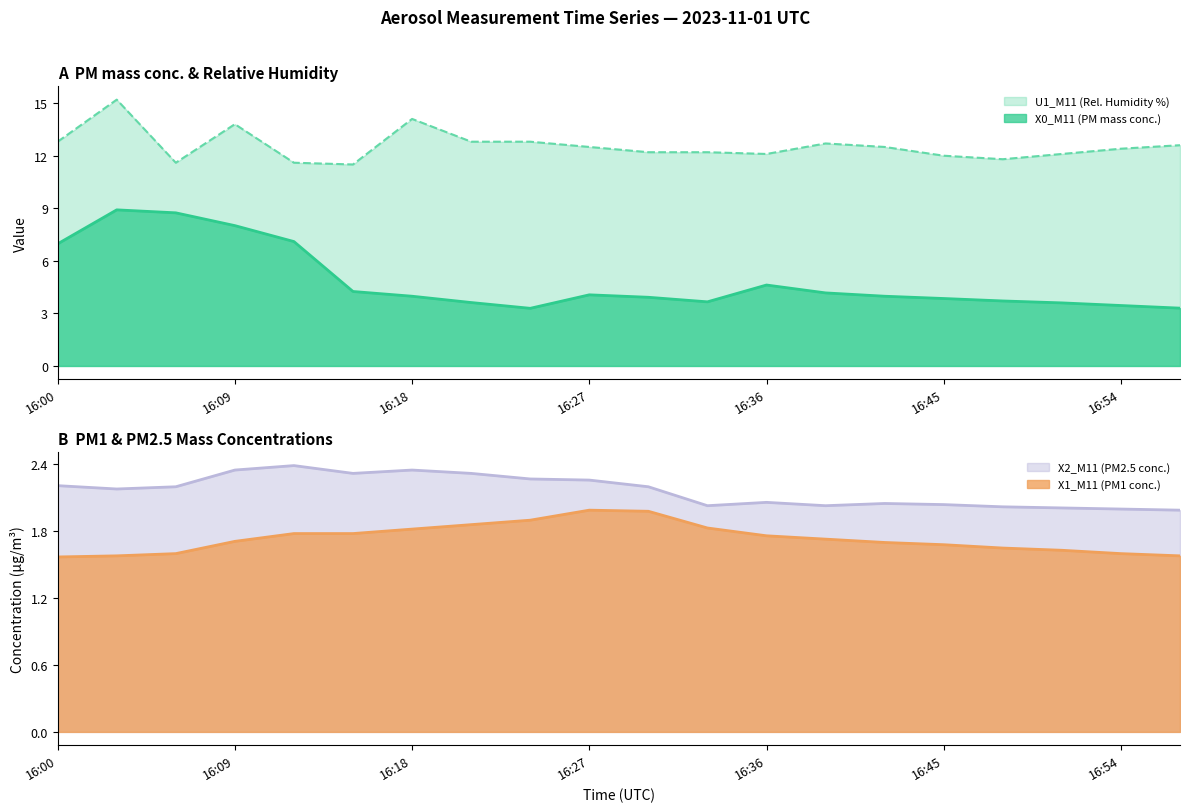

How many distinct data groups are displayed?

4